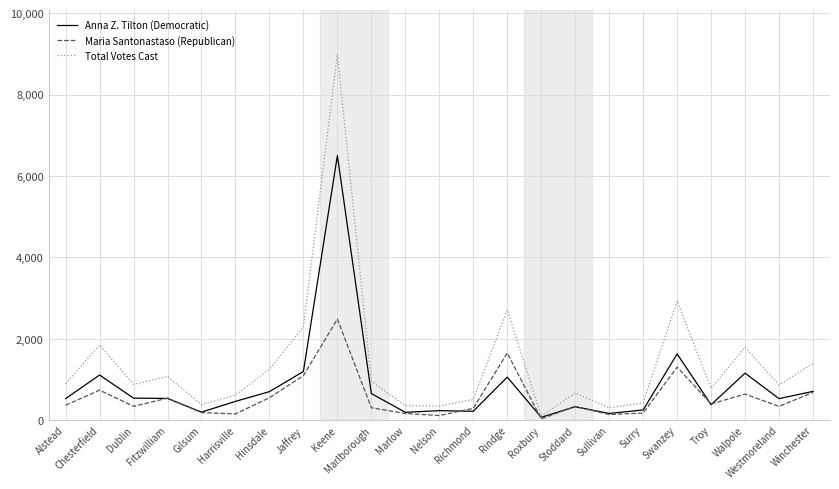

At which label does Total Votes Cast reach its peak?

Keene